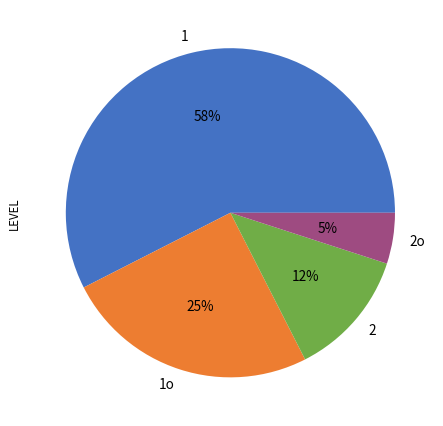

Rank the categories by value from highest to lowest.

1, 1o, 2, 2o